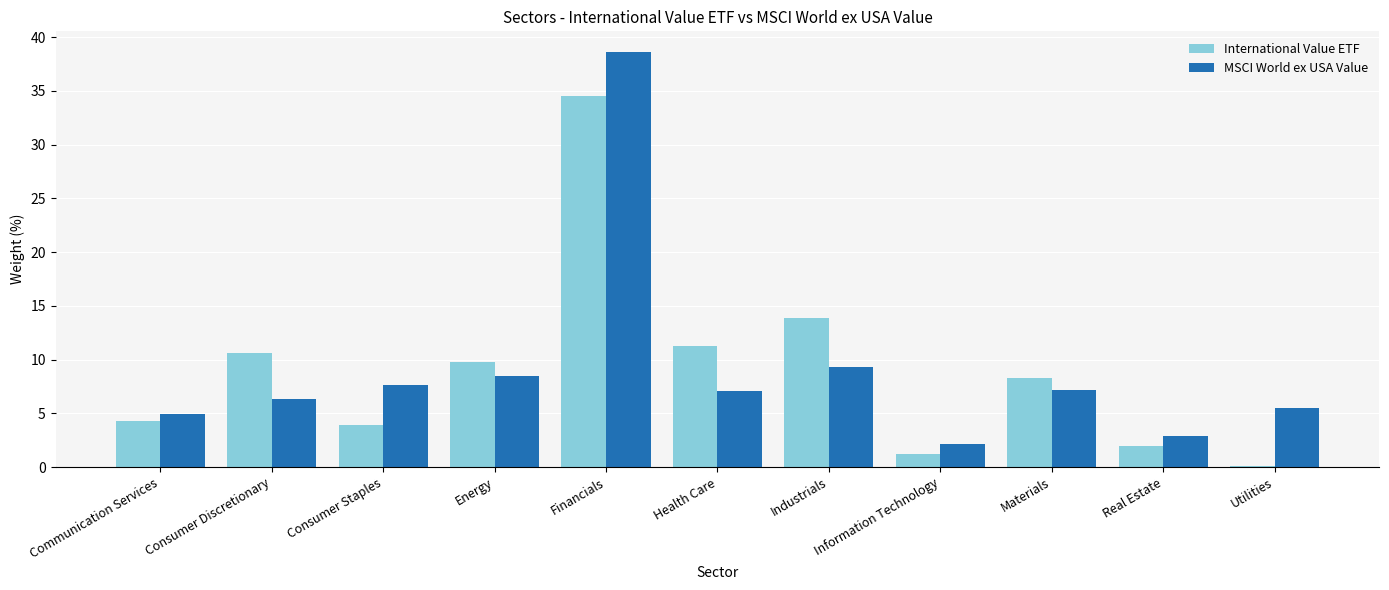

What is the sum of the International Value ETF values at Financials and Real Estate?

36.5